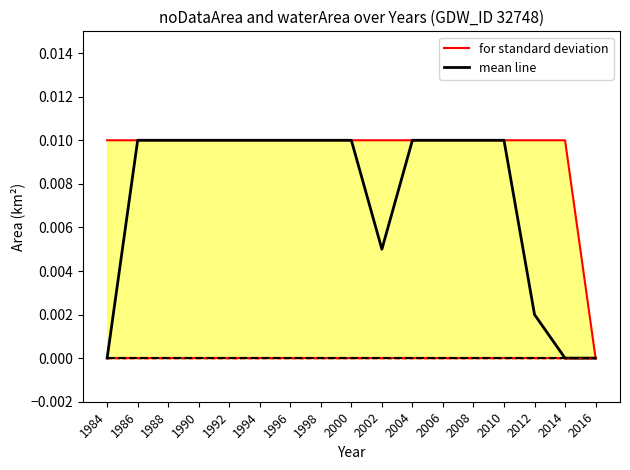

Reading right to left, what are all the values shown in this chart?

for standard deviation: 2016=0.0	2014=0.0	2012=0.0	2010=0.0	2008=0.0	2006=0.0	2004=0.0	2002=0.0	2000=0.0	1998=0.0	1996=0.0	1994=0.0	1992=0.0	1990=0.0	1988=0.0	1986=0.0	1984=0.0
mean line: 2016=0.0	2014=0.0	2012=0.0	2010=0.0	2008=0.0	2006=0.0	2004=0.0	2002=0.0	2000=0.0	1998=0.0	1996=0.0	1994=0.0	1992=0.0	1990=0.0	1988=0.0	1986=0.0	1984=0.0